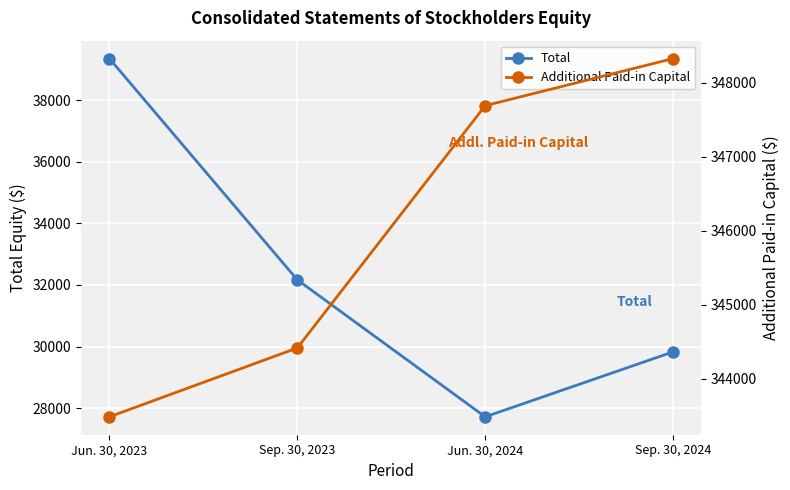

How many data points in Additional Paid-in Capital are less than 347688?

2